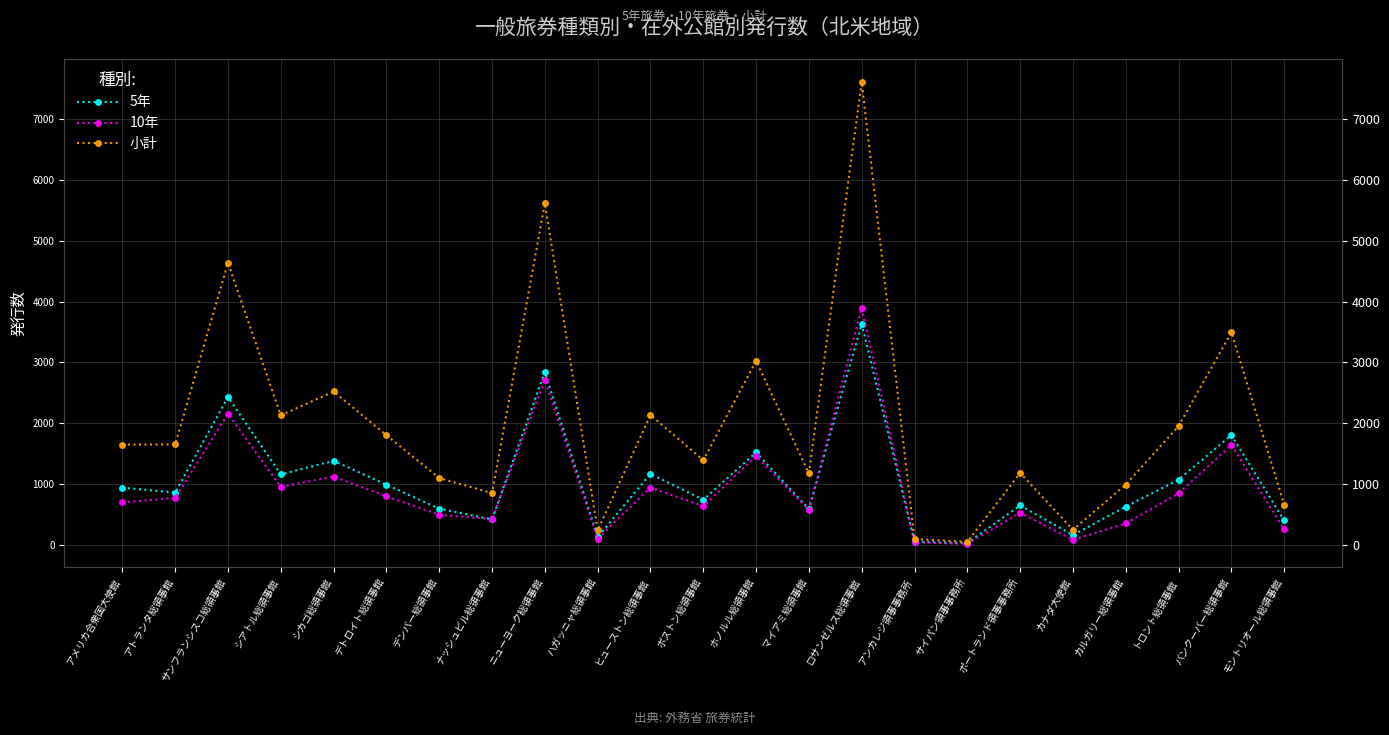

What is the difference between the 小計 values at ボストン総領事館 and シアトル総領事館?

736